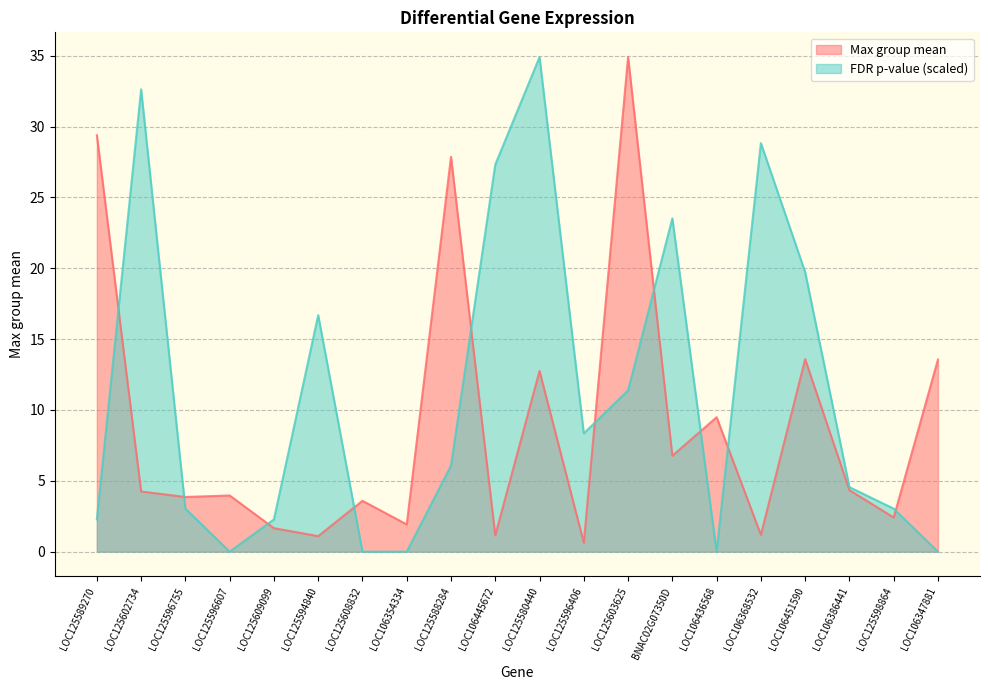

True or false: FDR p-value and Max group mean cross at least once.

True